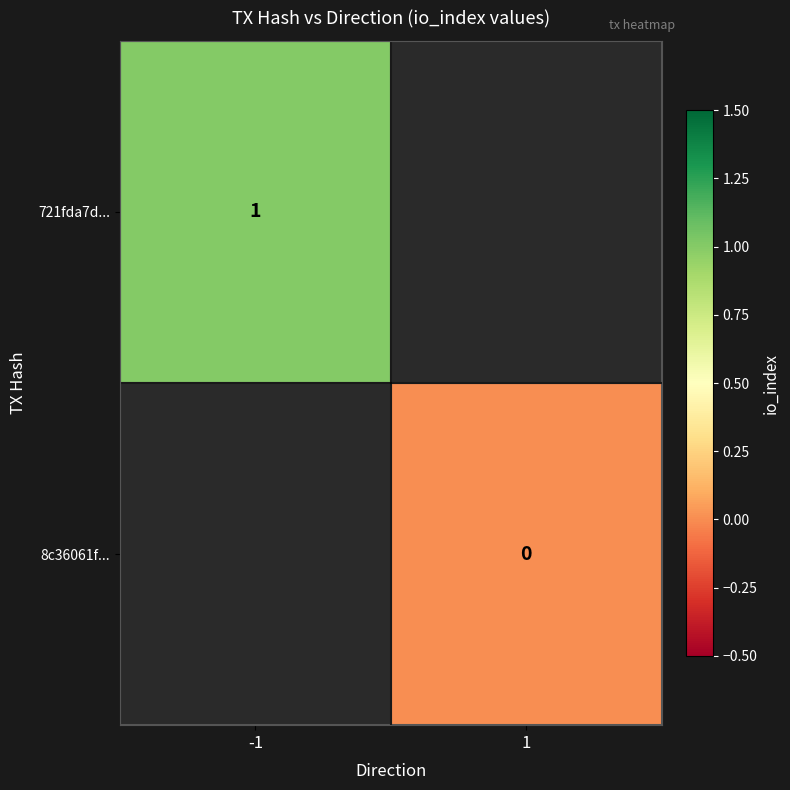

True or false: 721fda7d... has a value of 1 at -1.

True